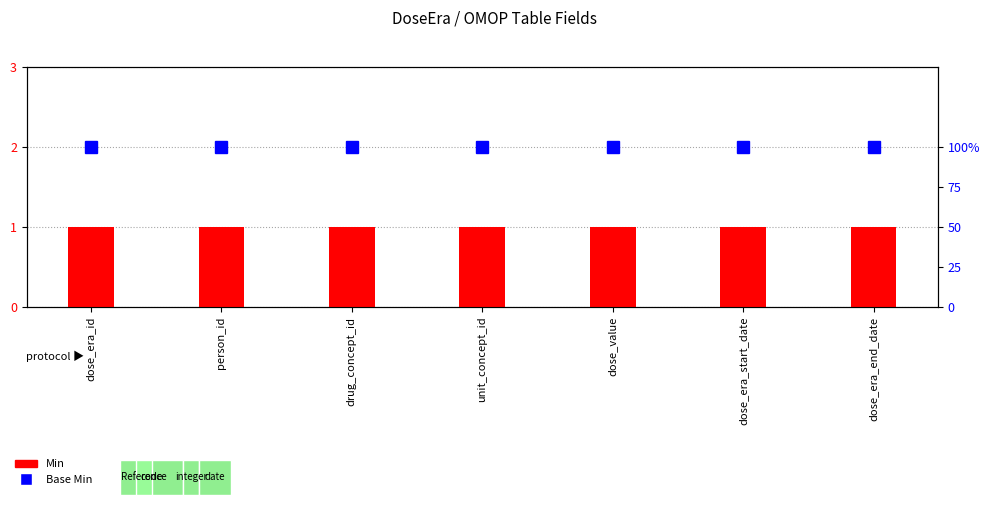

At how many categories does at least one series exceed 47?

7